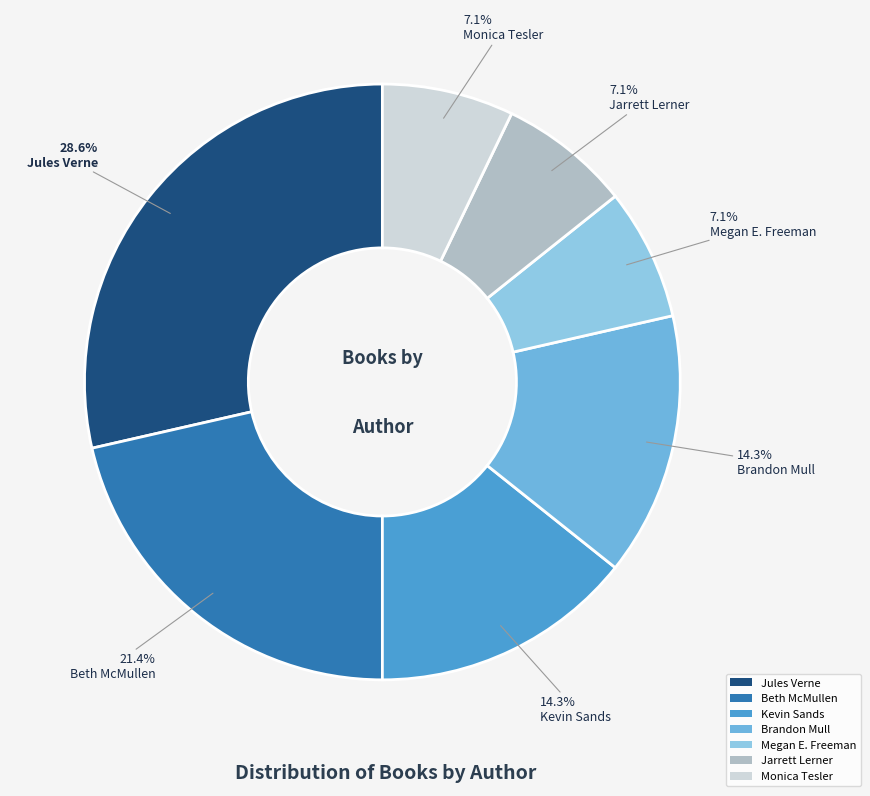

How many slices are in this pie chart?

7